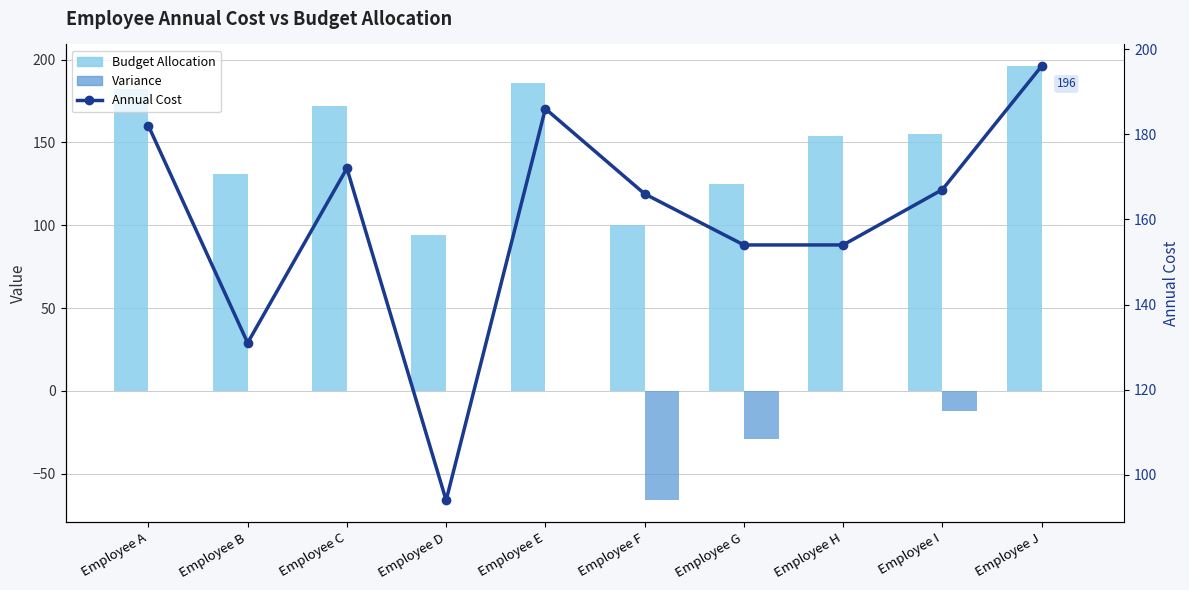

What are all the series names shown in the legend?

Budget Allocation, Variance, Annual Cost